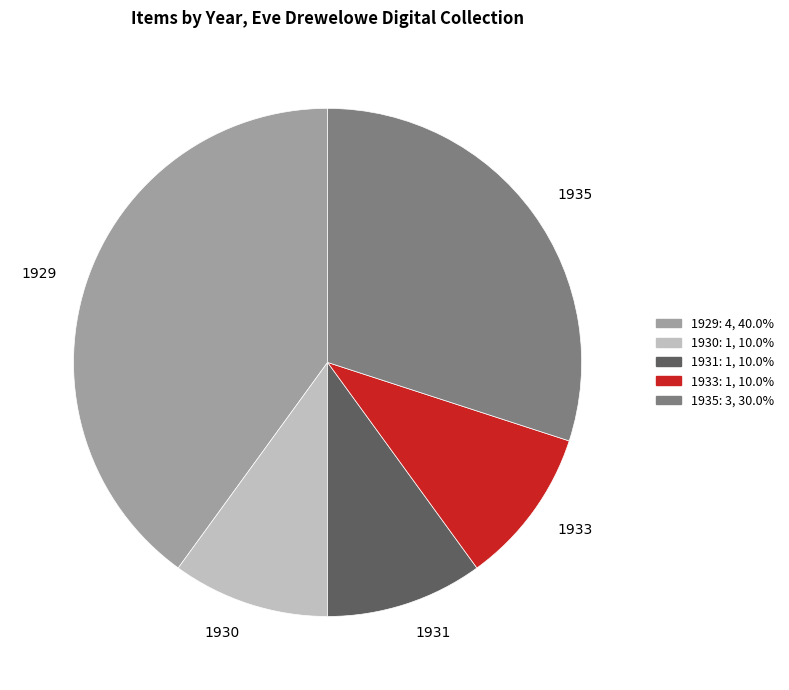

Is the sum of 1935 and 1931 greater than half?

No